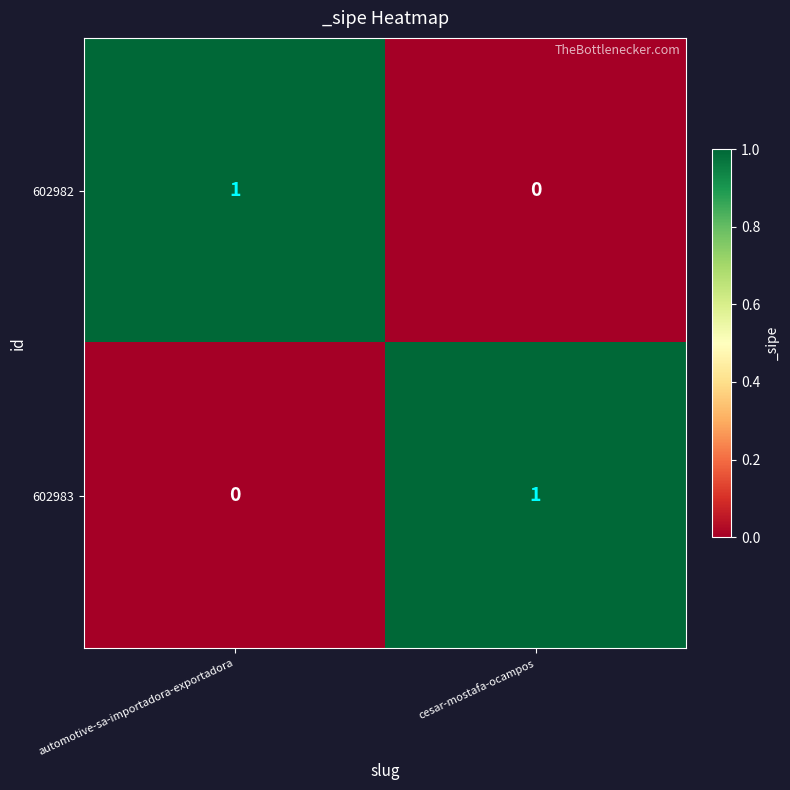

At which label does 602982 reach its minimum?

cesar-mostafa-ocampos